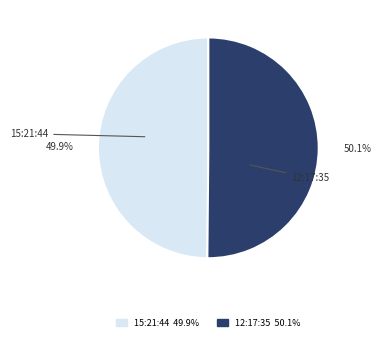

How much of the chart is everything except 15:21:44?

50.1%